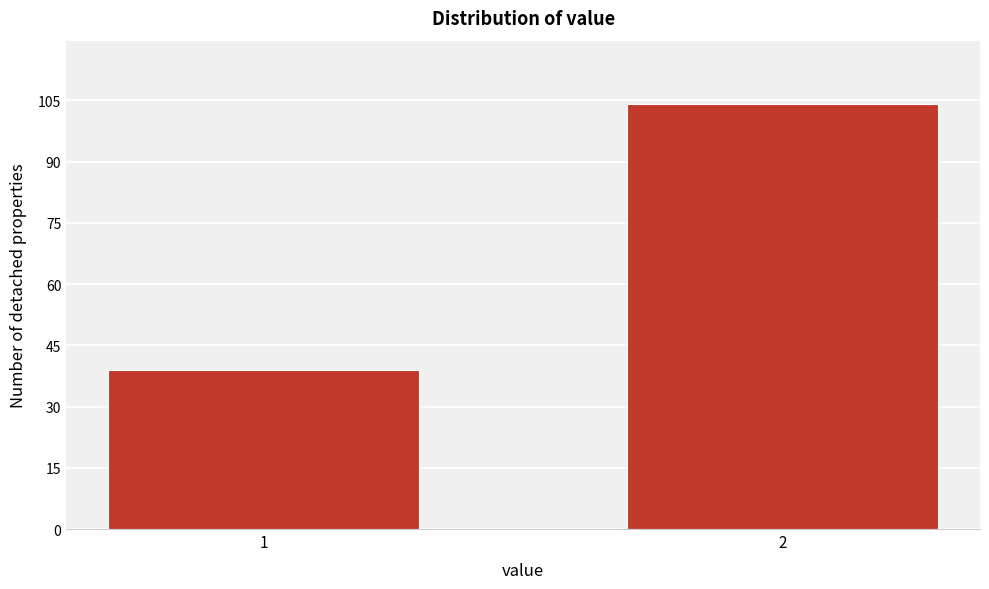

Reading right to left, extract all data points from this chart.

104	39